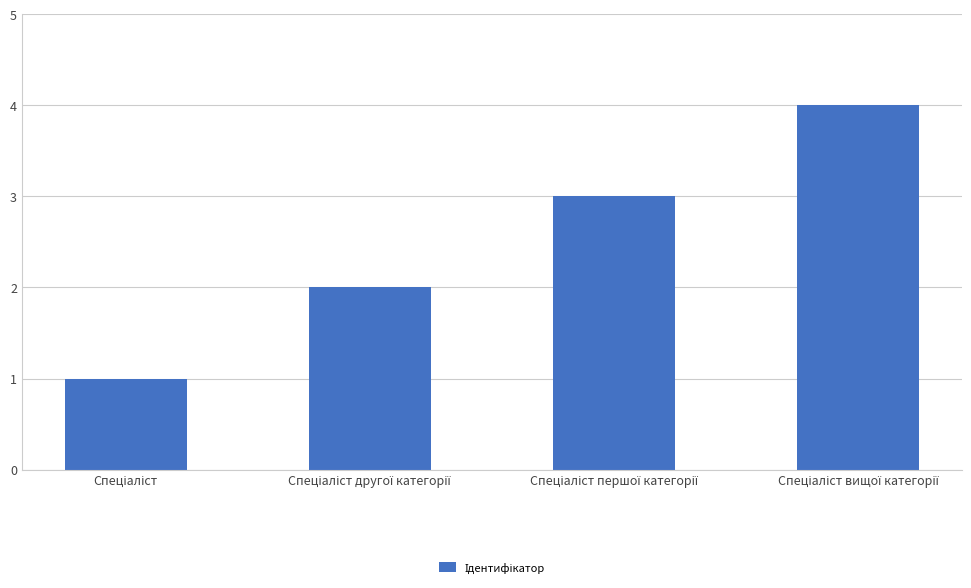

What is the maximum value shown in the chart?

4